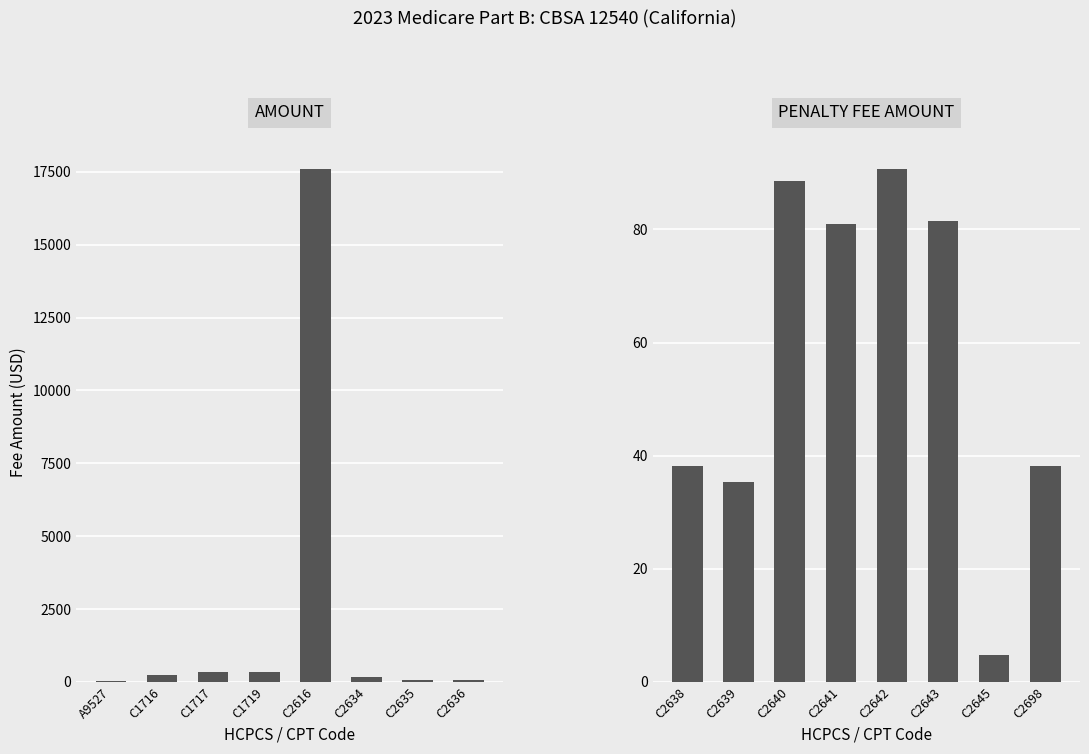

List the series in order of their peak value, lowest first.

PENALTY FEE AMOUNT, AMOUNT